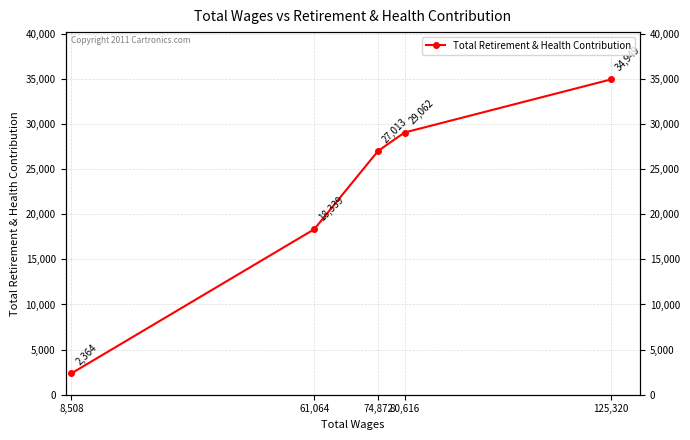

True or false: the data shows 18339 at 61,064.

True